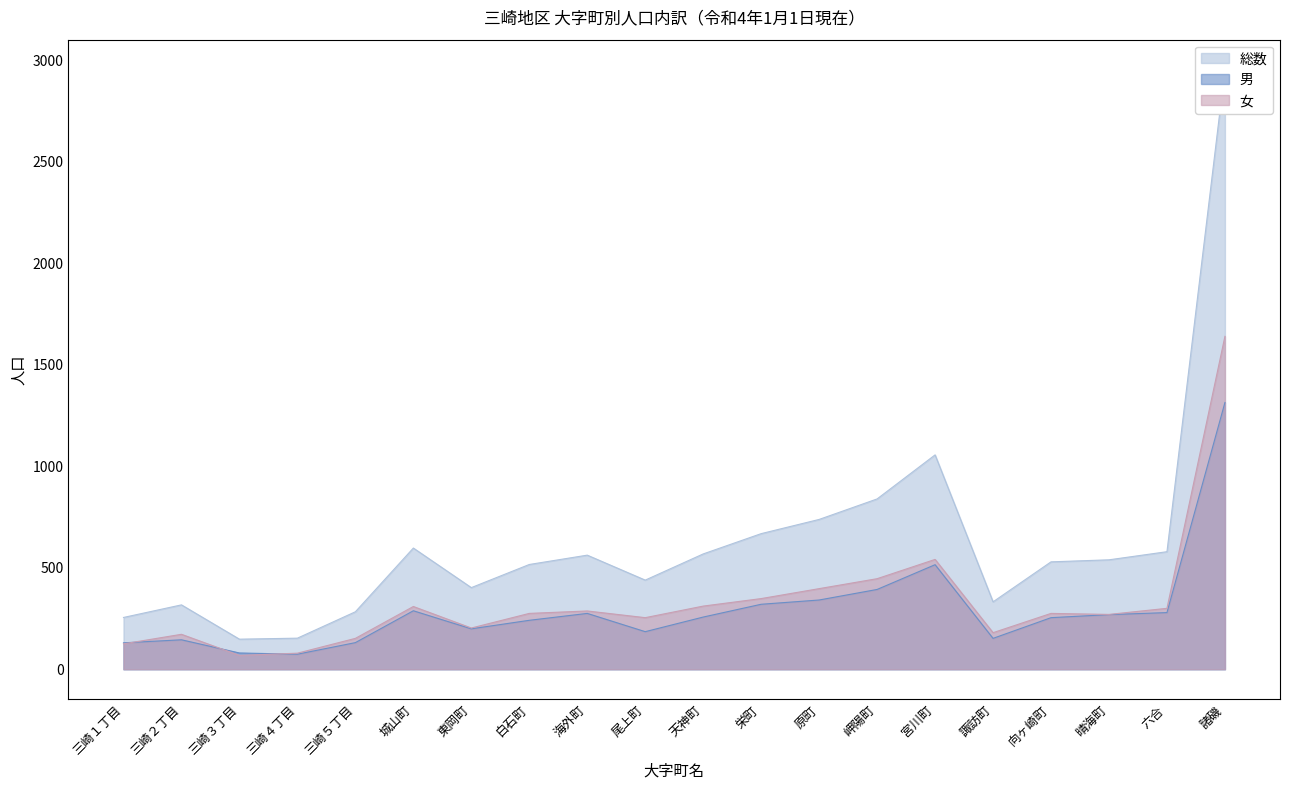

Which has a higher value, 向ヶ崎町 or 白石町?

向ヶ崎町